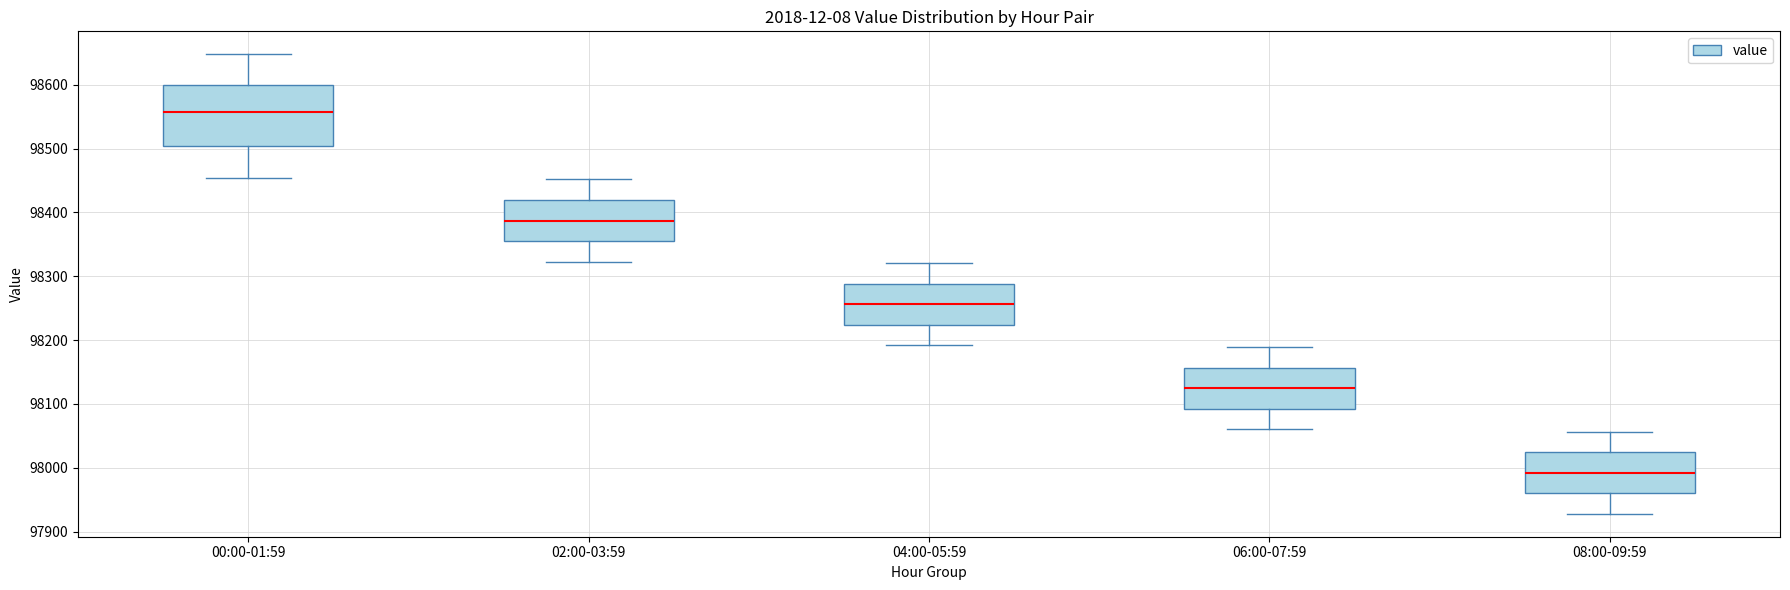

Where does the lower whisker of the box for 02:00-03:59 end on the y-axis? The values are not printed on the chart, so give them approximately, as read against the axis.

98320